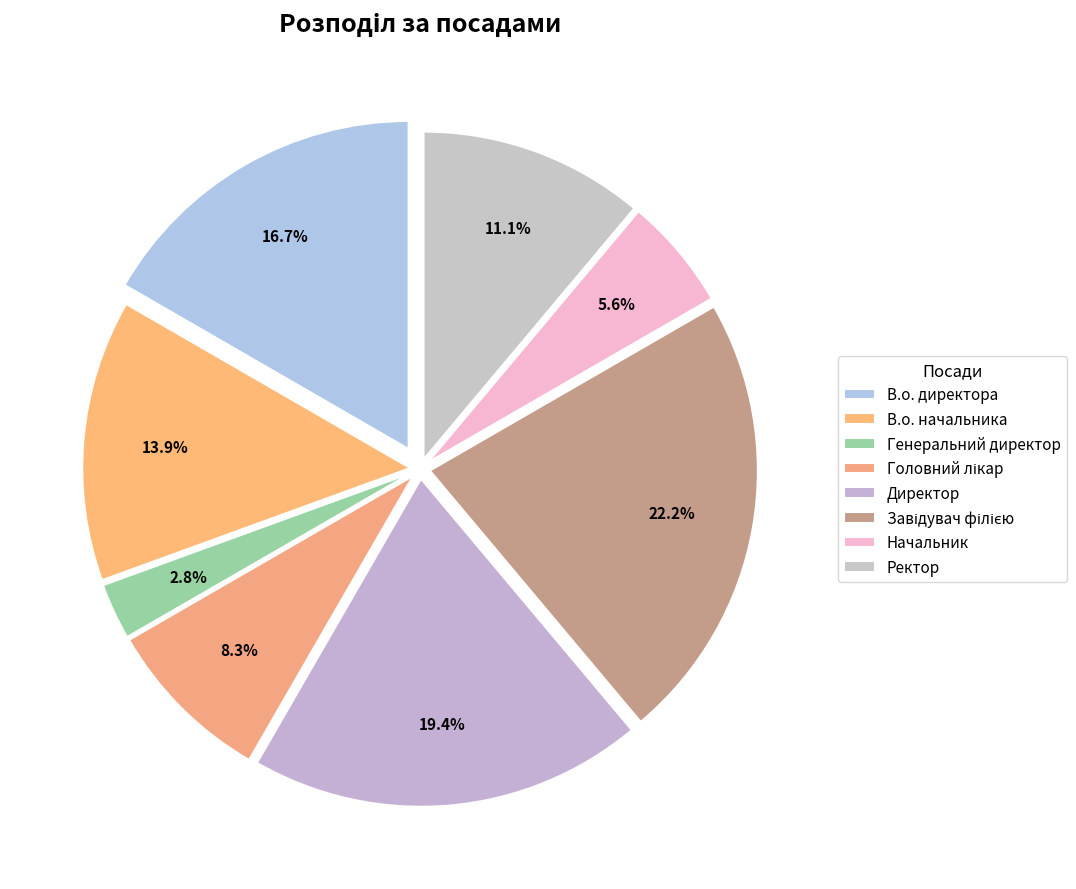

To the nearest percent, what is the average slice percentage?

12%